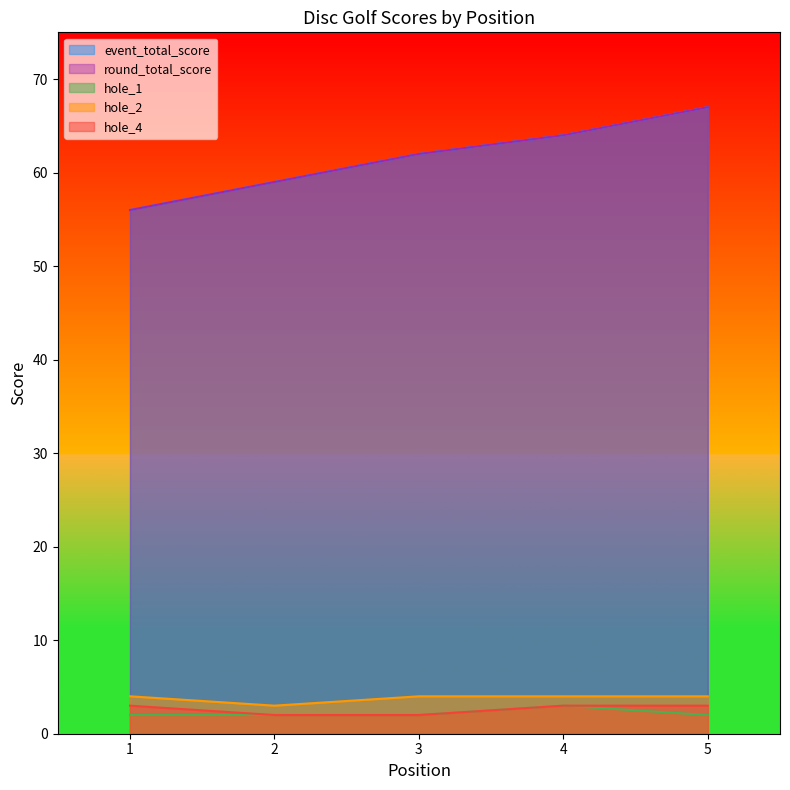

True or false: event_total_score has more than 1 interior local peaks.

False